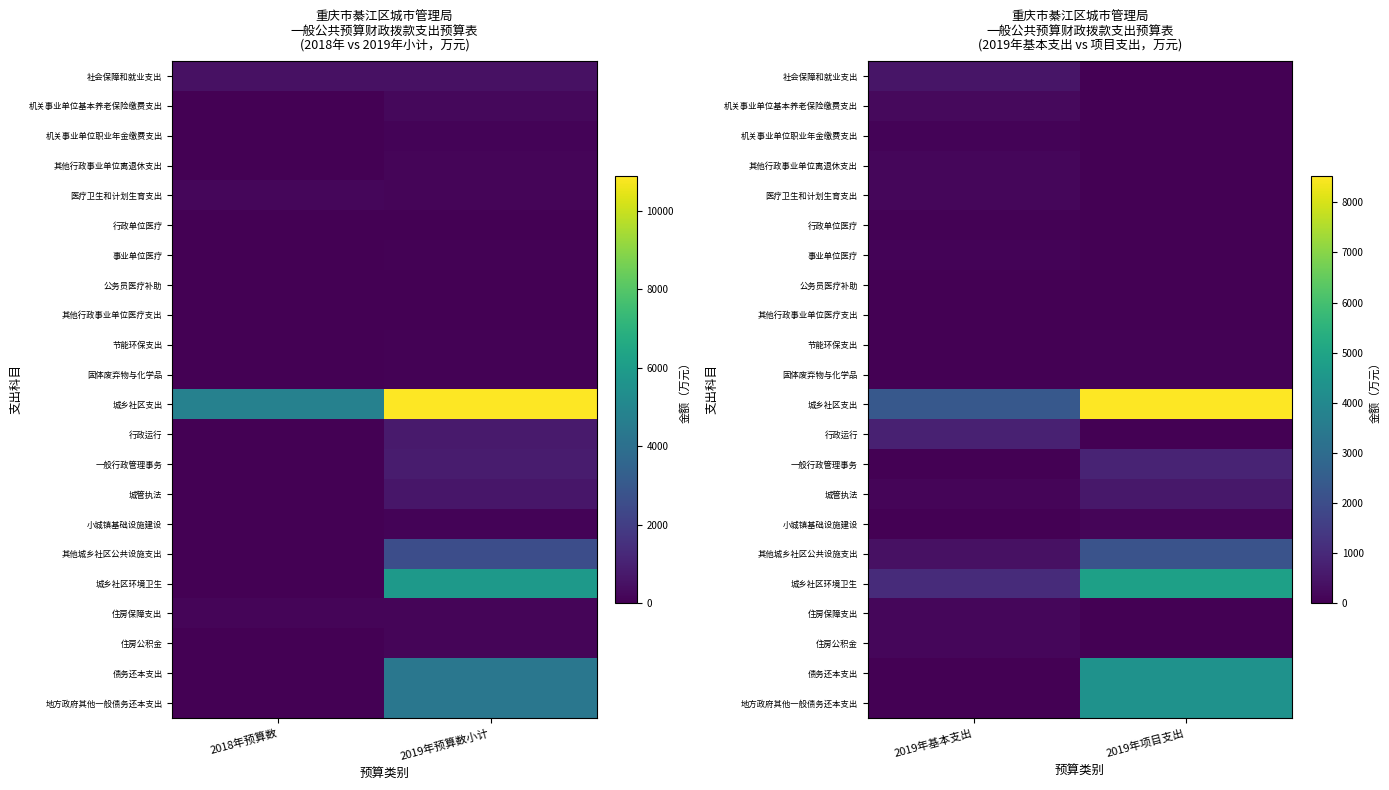

Between 2018年预算数 and 2019年预算数小计, which is larger?

2018年预算数